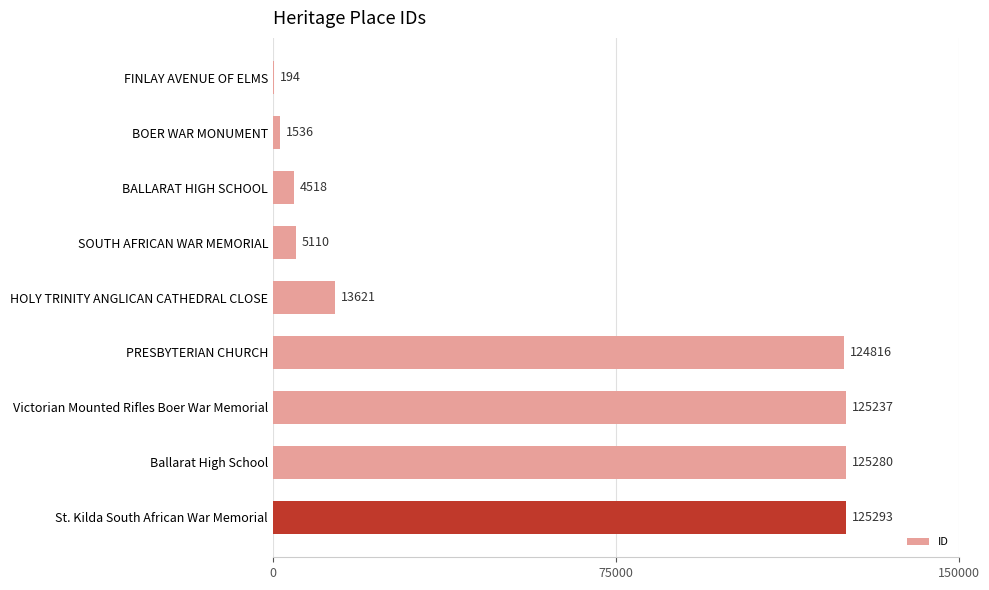

Is it true that the value at St. Kilda South African War Memorial is 125293?

True